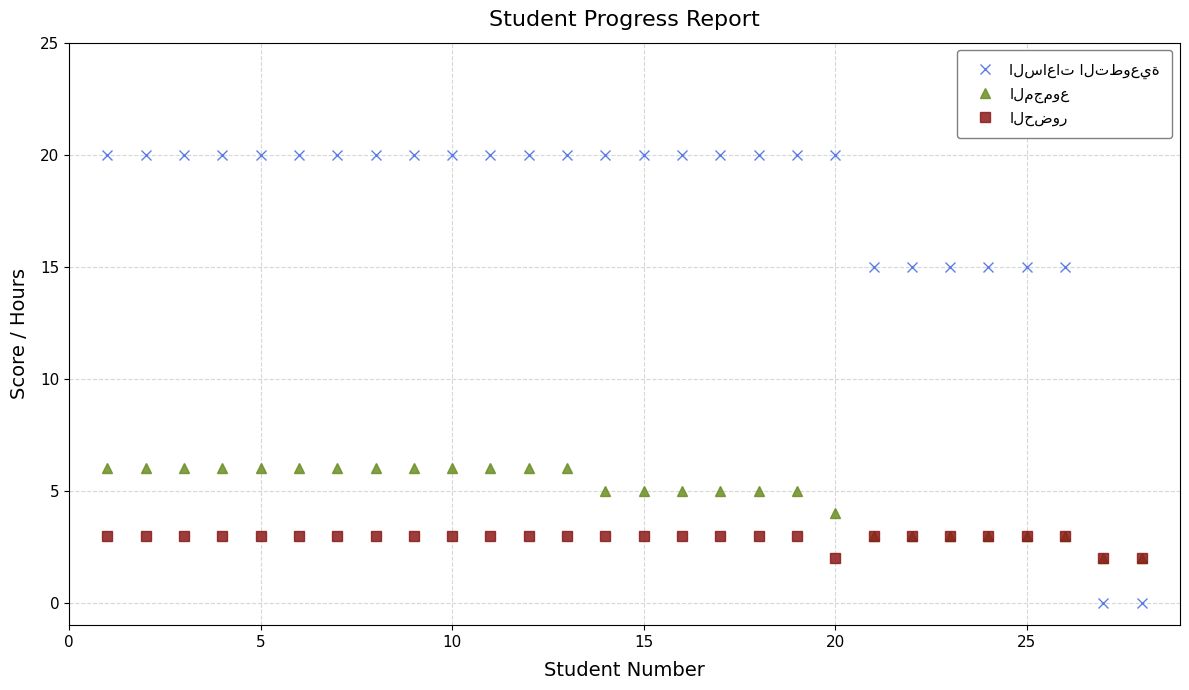

What is the total value across all series at 25?

21